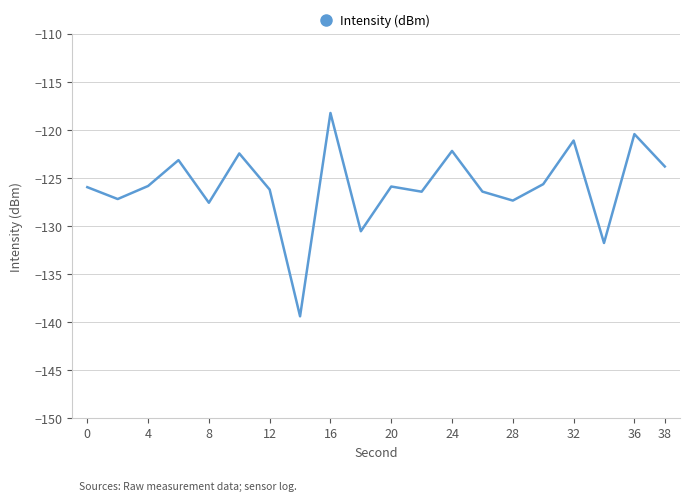

What is the sum of all values?

-2518.4